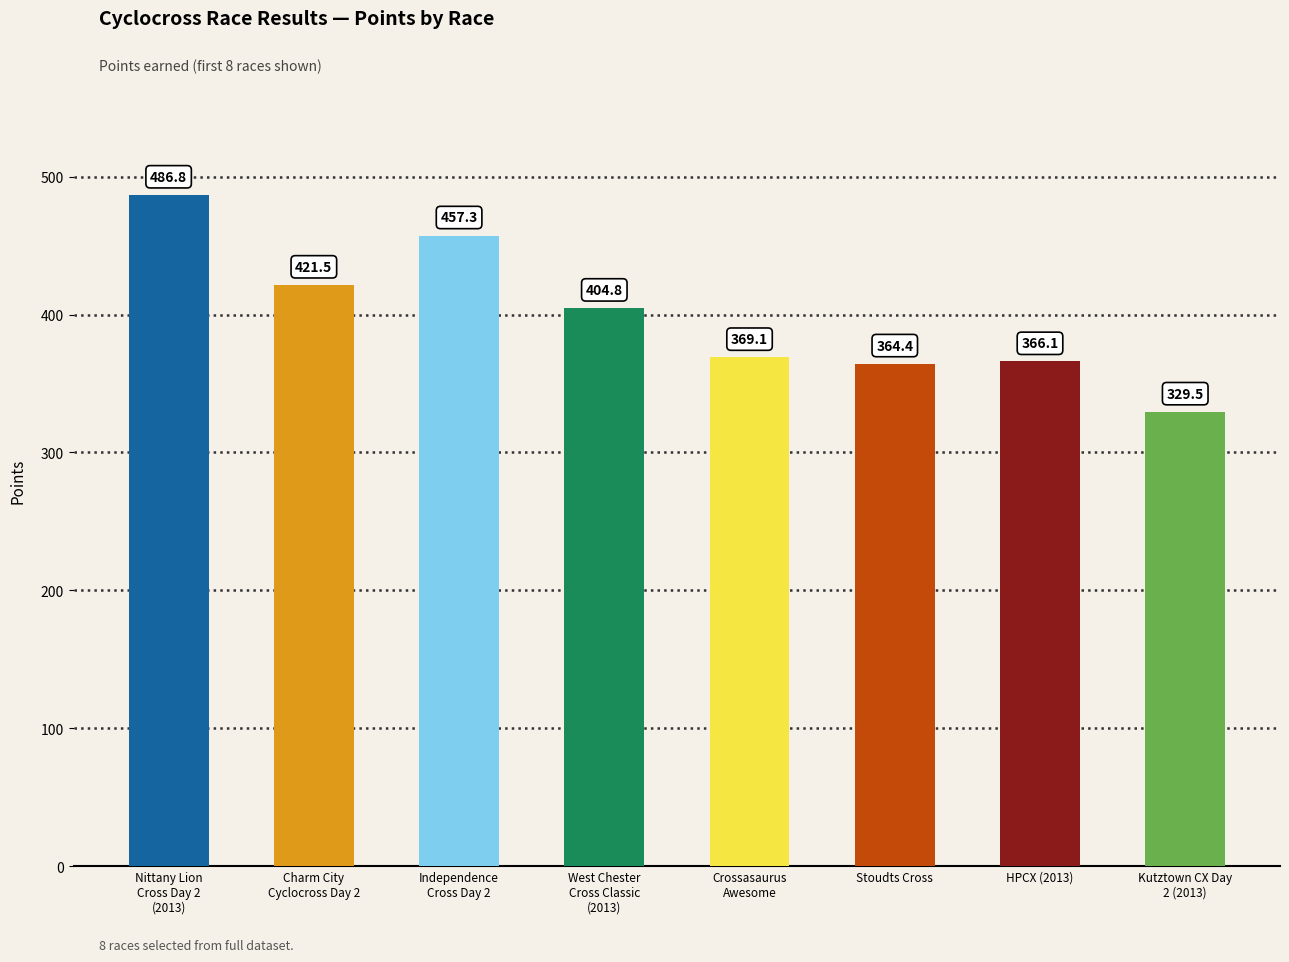

Which has a higher value, Nittany Lion
Cross Day 2
(2013) or Crossasaurus
Awesome?

Nittany Lion
Cross Day 2
(2013)